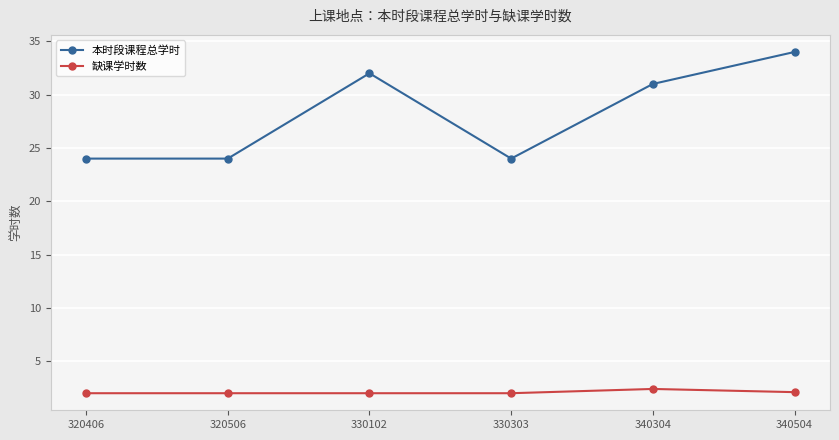

Which category has the highest value in the 本时段课程总学时 series?

340504